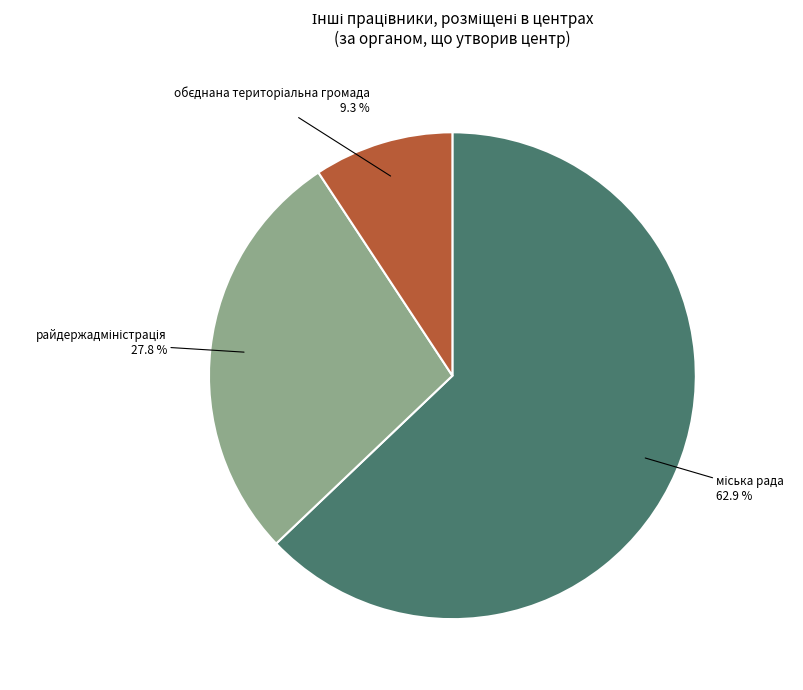

Is there a majority slice in this chart?

Yes